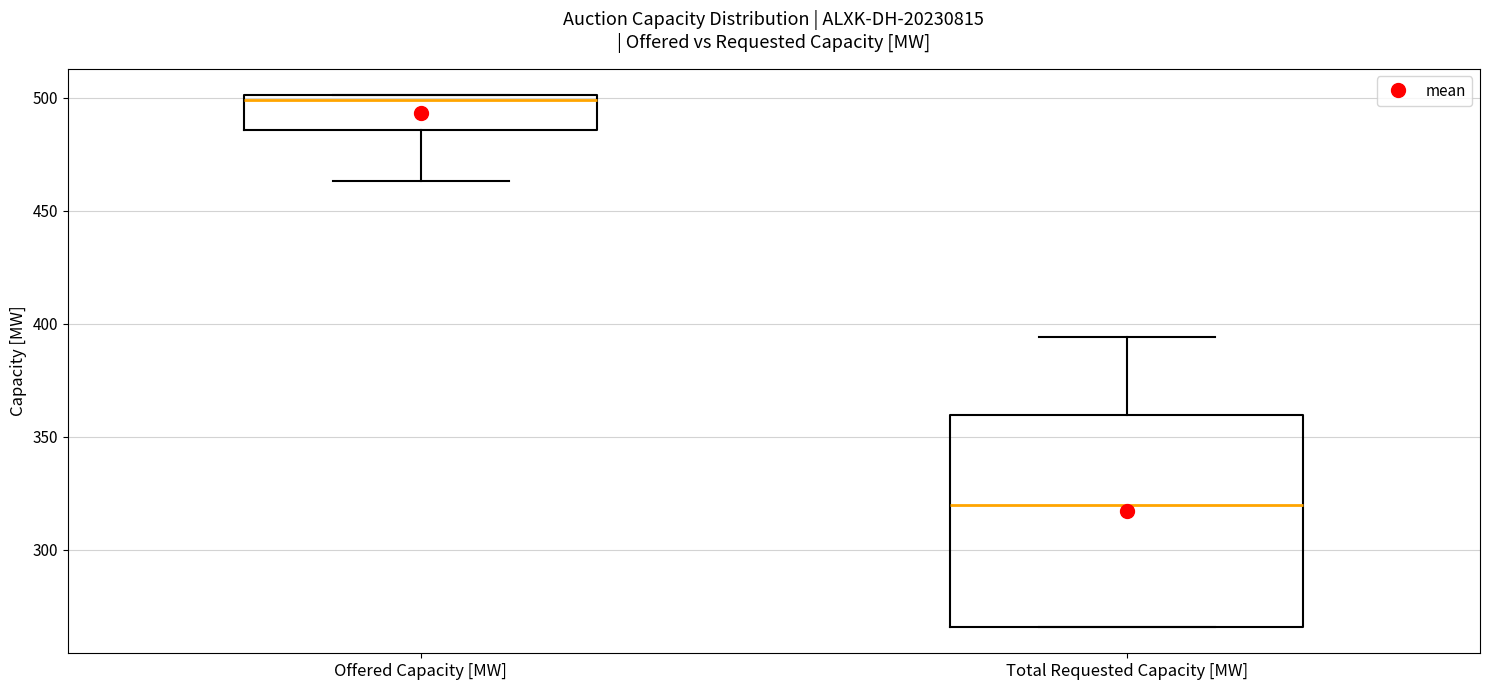

Where does the upper whisker of the box for Total Requested Capacity [MW] end on the y-axis? The values are not printed on the chart, so give them approximately, as read against the axis.

395